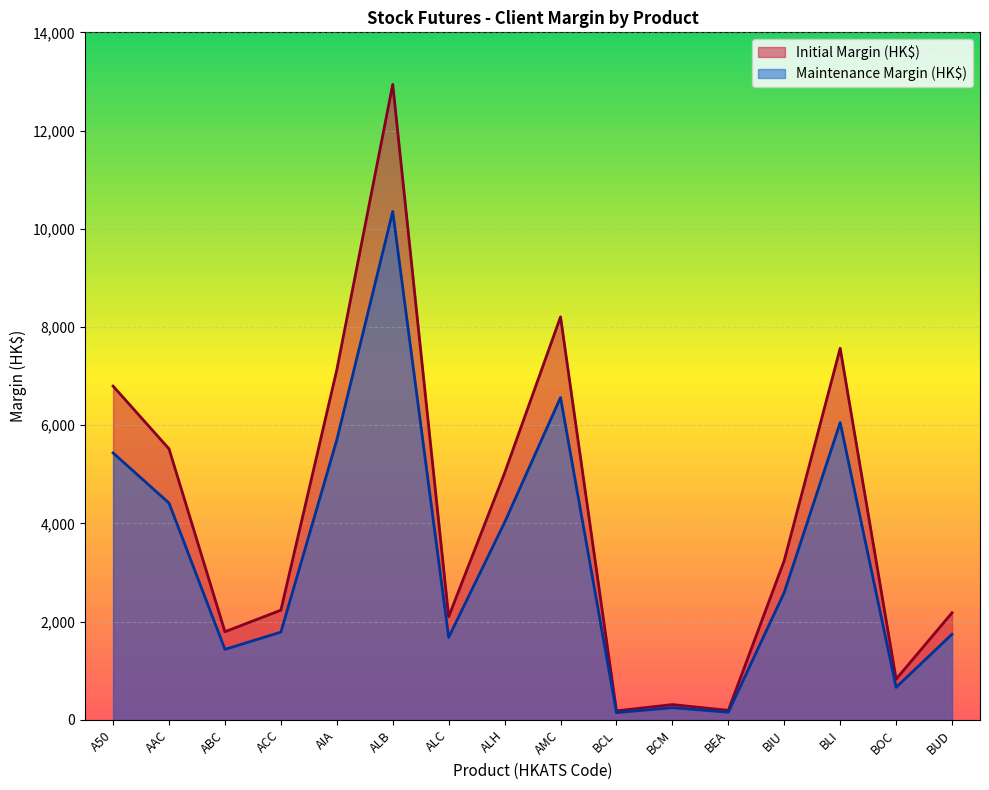

Rank the categories by Initial Margin (HK$) value from lowest to highest.

BCL, BEA, BCM, BOC, ABC, ALC, BUD, ACC, BIU, ALH, AAC, A50, AIA, BLI, AMC, ALB